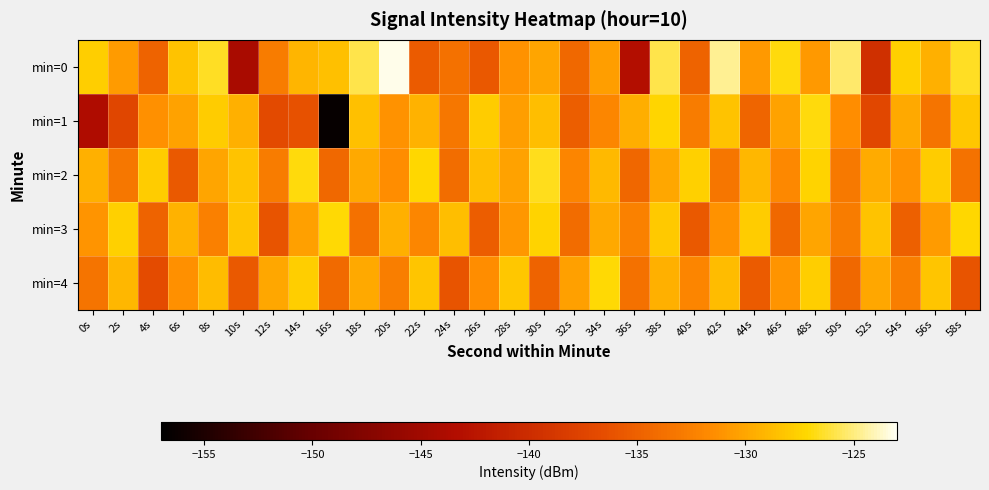

What is the total value across all series at 32s?

-666.2